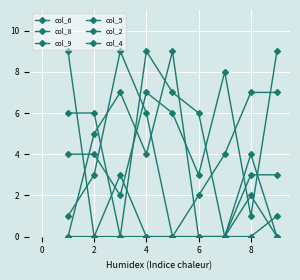

List the series in order of their peak value, lowest first.

col_4, col_5, col_6, col_8, col_9, col_2